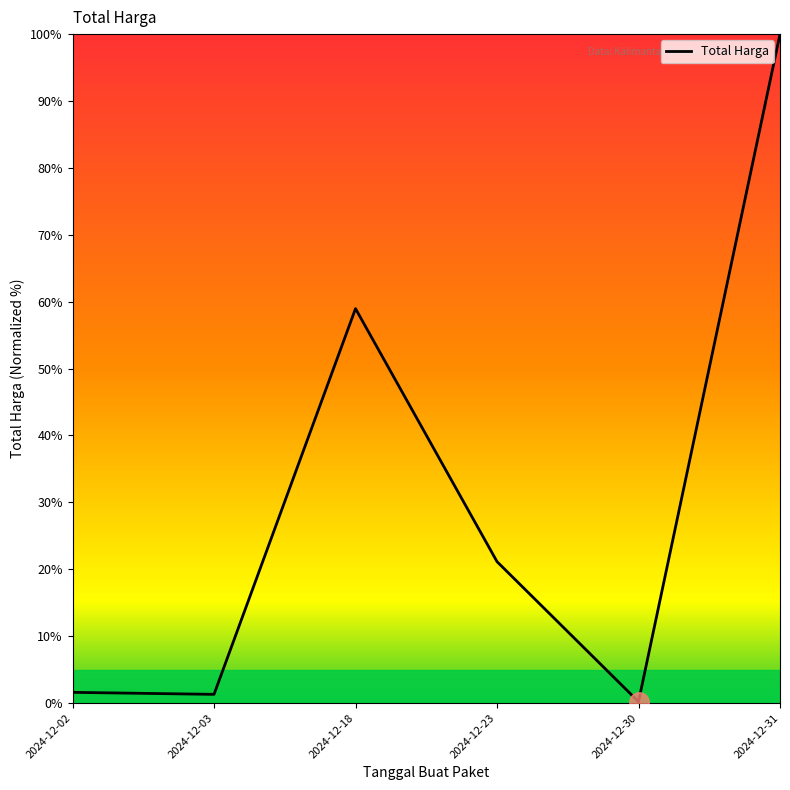

Is it true that the value at 2024-12-03 is 0.5?

False